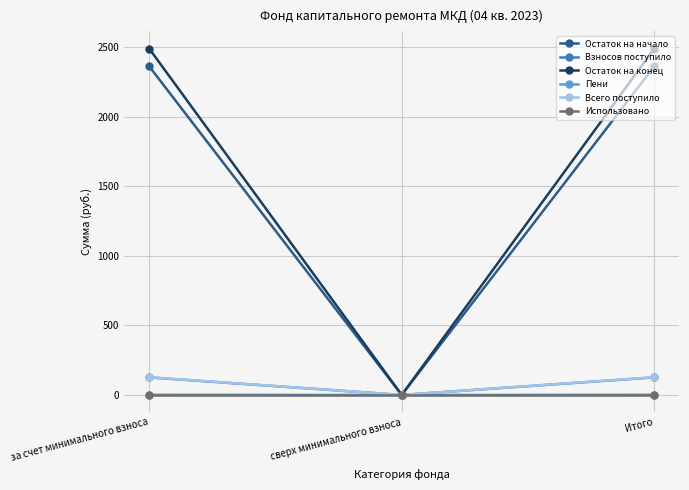

Which series has the largest total across all categories?

Остаток на конец